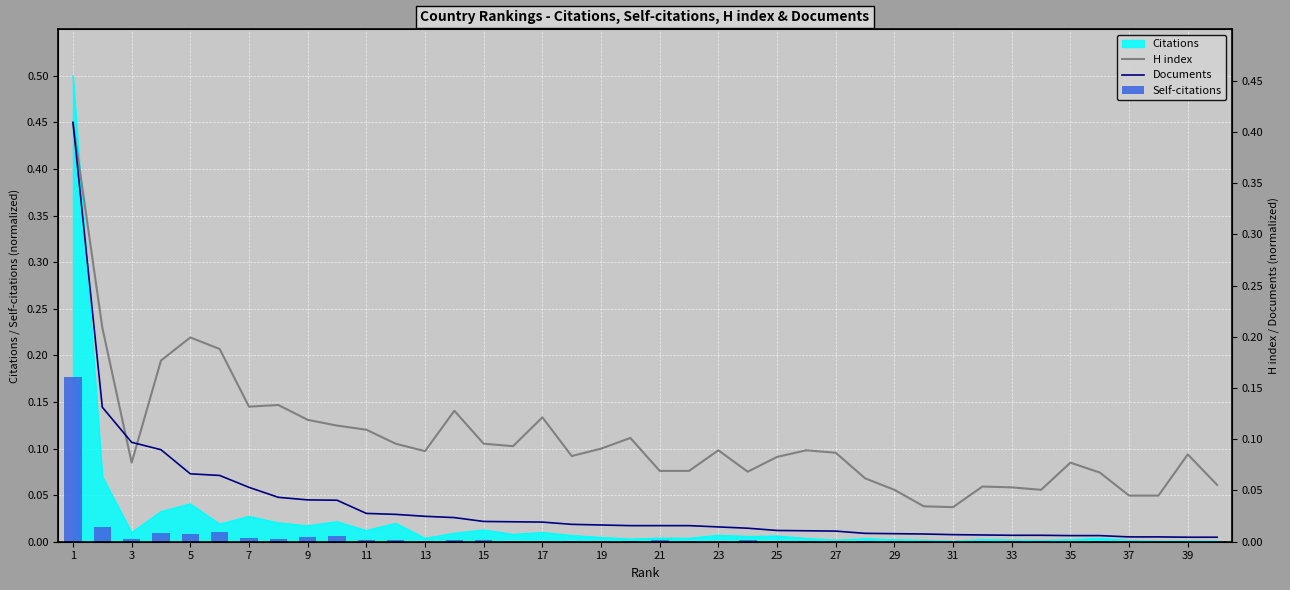

How many groups of bars are there?

40